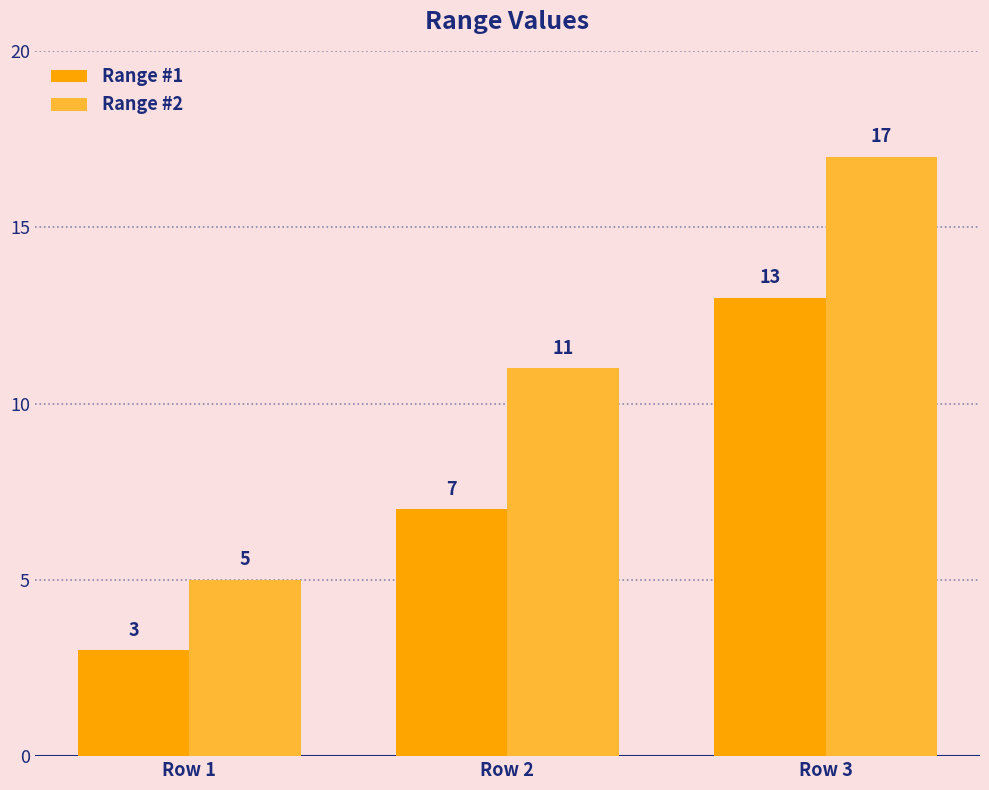

At which label is Range #2 closest to 11?

Row 2